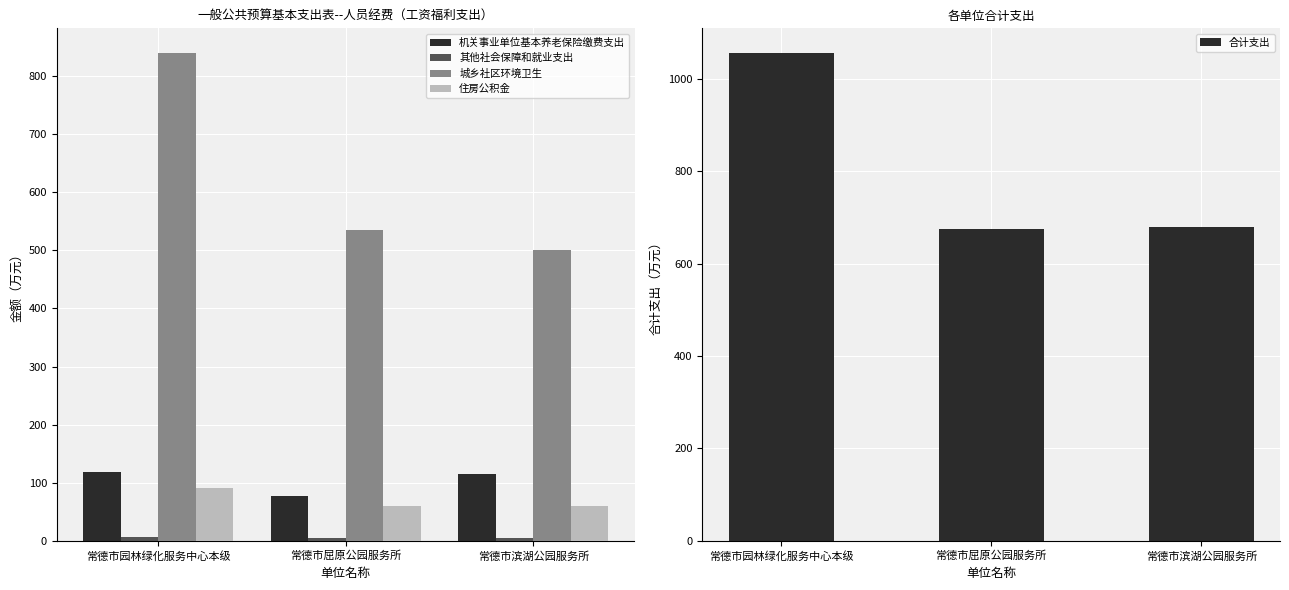

Reading left to right, transcribe all the data shown in this chart.

机关事业单位基本养老保险缴费支出: 118.2	76.7	114.5
其他社会保障和就业支出: 6.7	4.4	4.4
城乡社区环境卫生: 839.9	534.5	500.2
住房公积金: 91.8	59.7	60.0
合计支出: 1056.6	675.3	679.1